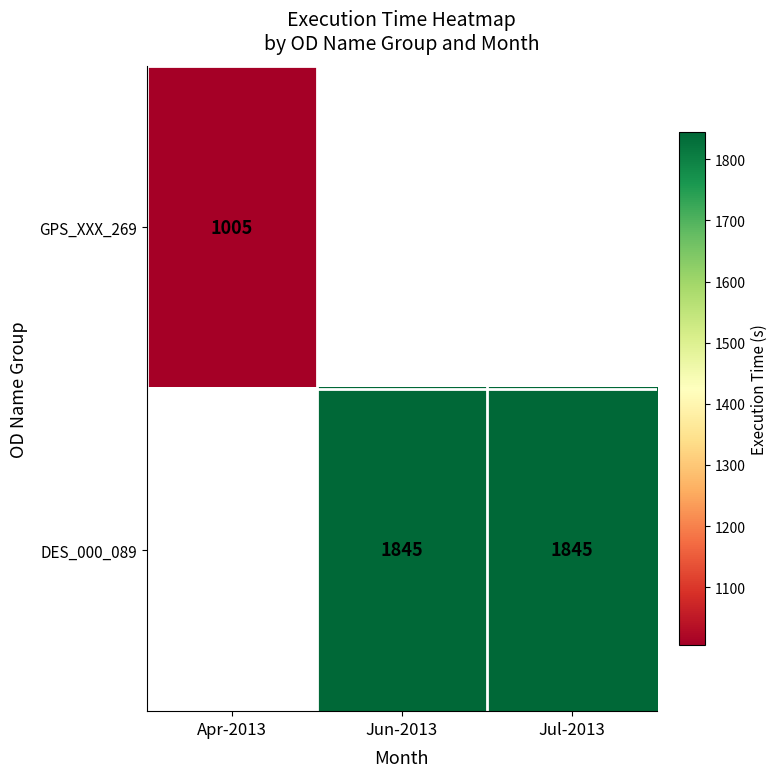

The DES_000_089 series shows 3064 at Jul-2013. True or false?

False